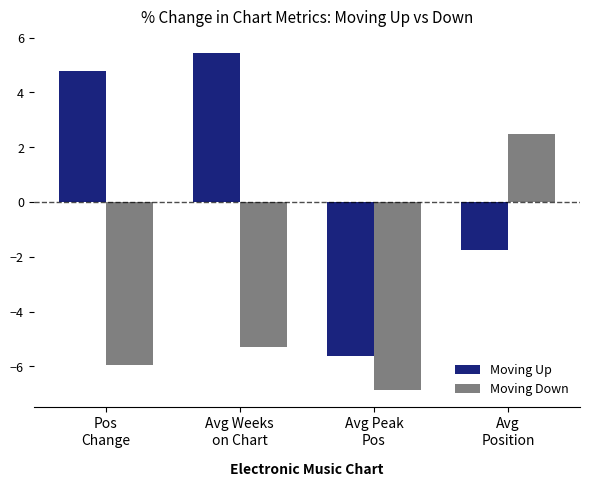

List the series in order of their peak value, lowest first.

Moving Down, Moving Up